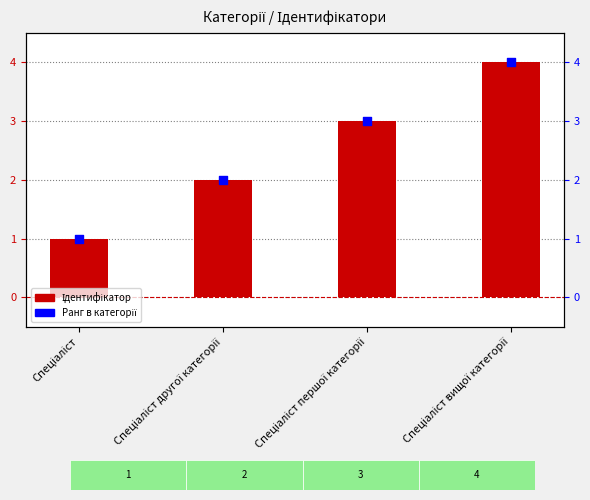

At which category is the sum across all series the highest?

Спеціаліст вищої категорії